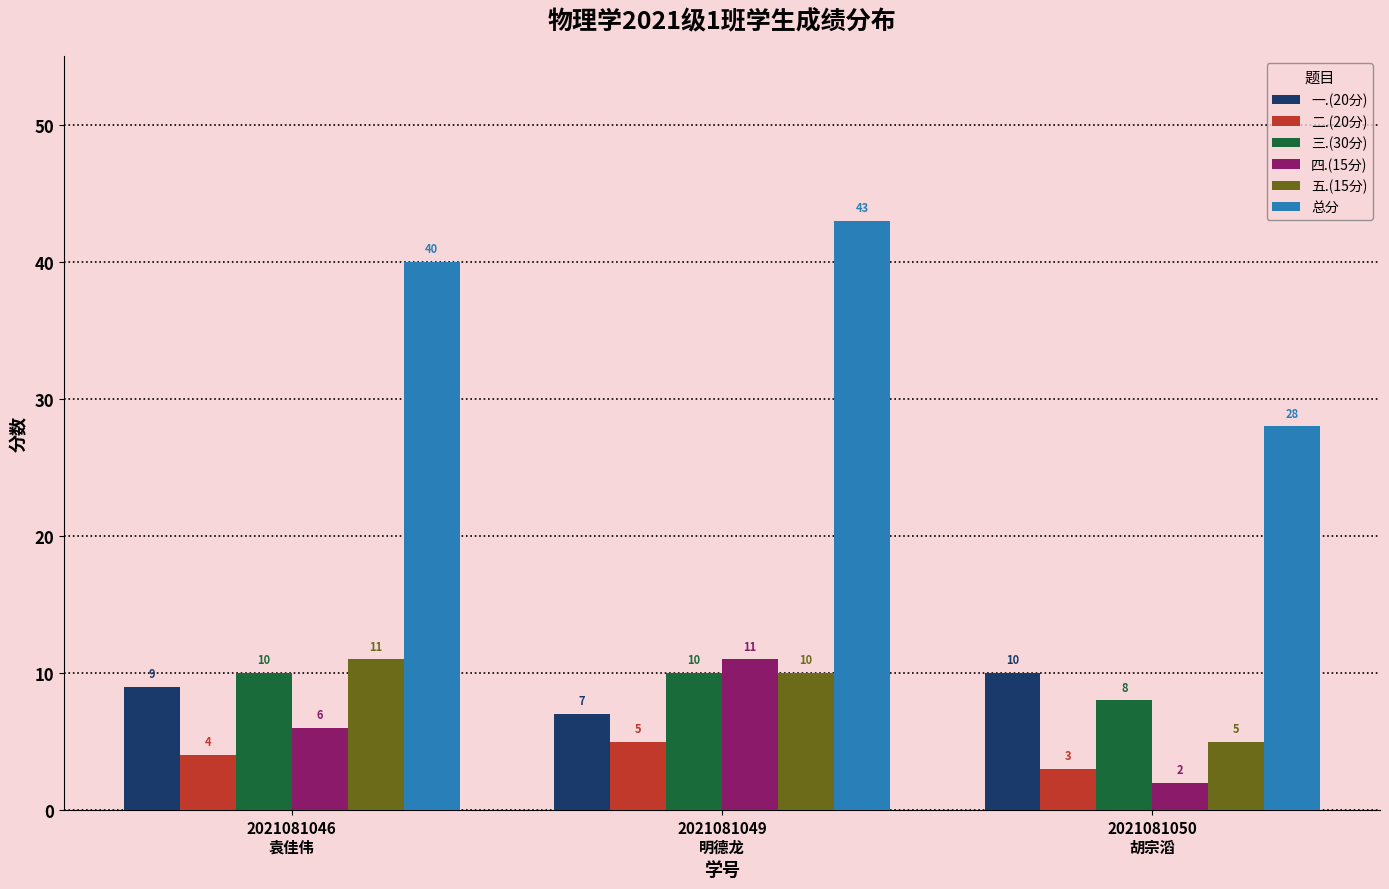

Count the number of categories in the chart.

3